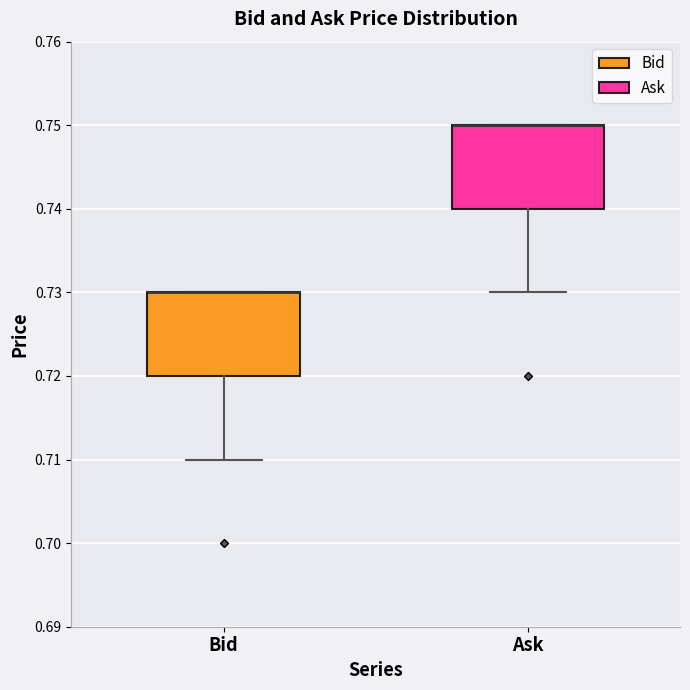

Reading left to right, read every box against the y-axis: the position of its median line, the range the box covers, and the ends of its whiskers. The values are not printed on the chart, so give them approximately, as read against the axis.

Bid: median 0.73 (drawn on the box's upper edge), box 0.72 to 0.73, whiskers 0.71 to 0.73
Ask: median 0.75 (drawn on the box's upper edge), box 0.74 to 0.75, whiskers 0.73 to 0.75